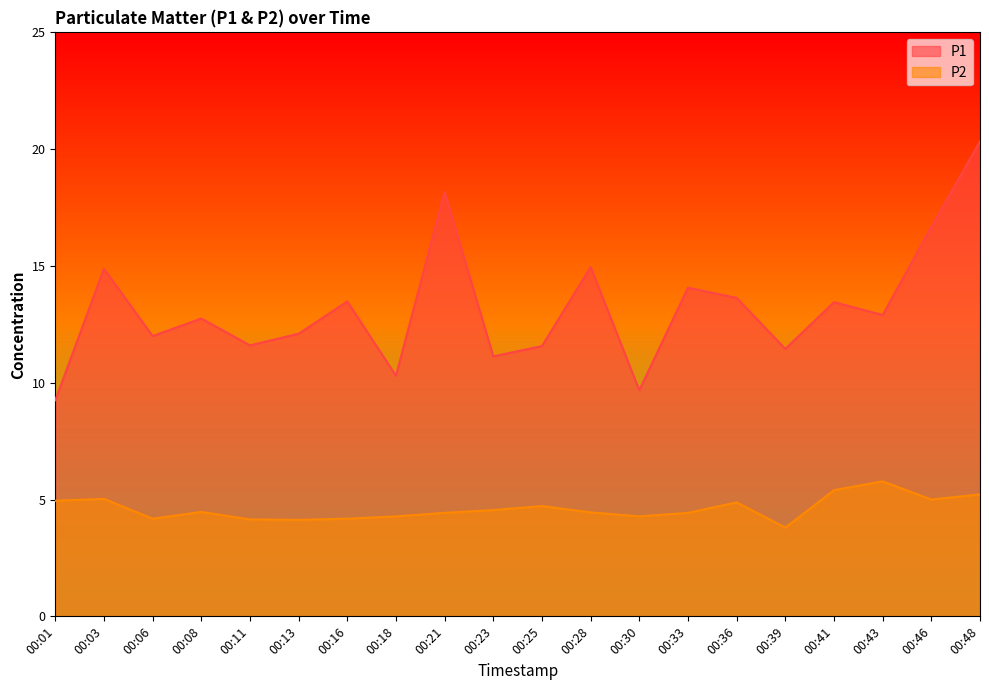

Is the value of P1 at 00:11 greater than the value of P2 at 00:03?

Yes